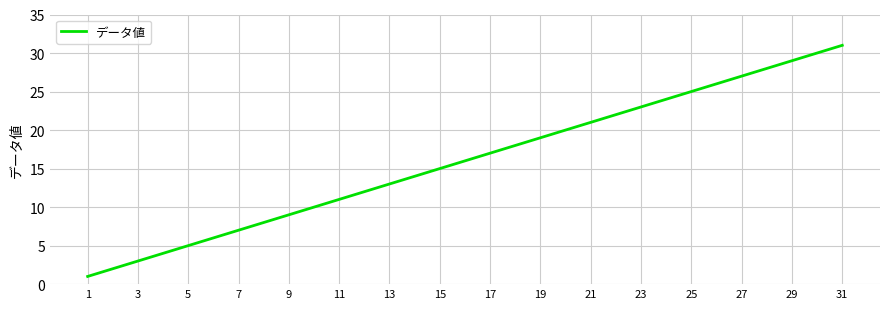

How many lines are shown in the chart?

1